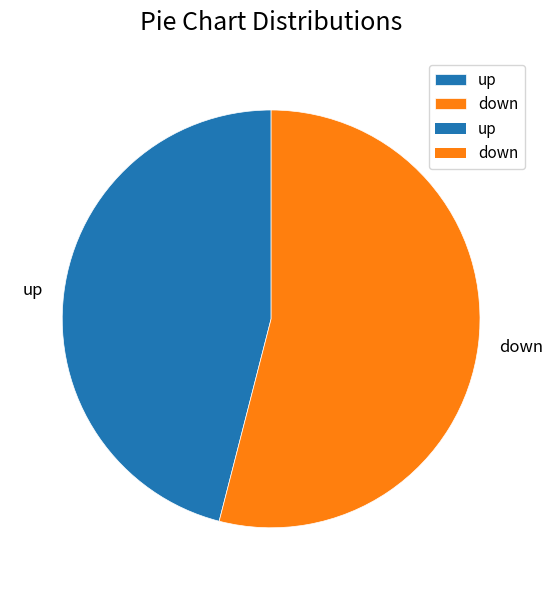

Which category has the smallest portion of the pie?

up